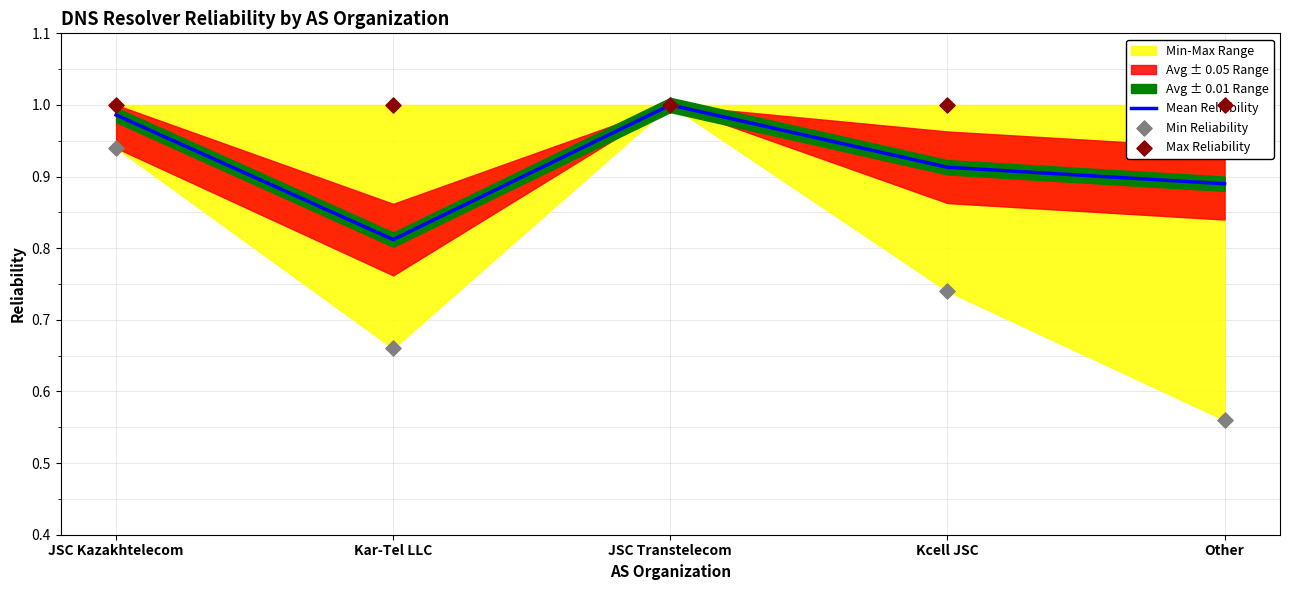

At which label does Mean Reliability reach its minimum?

Kar-Tel LLC